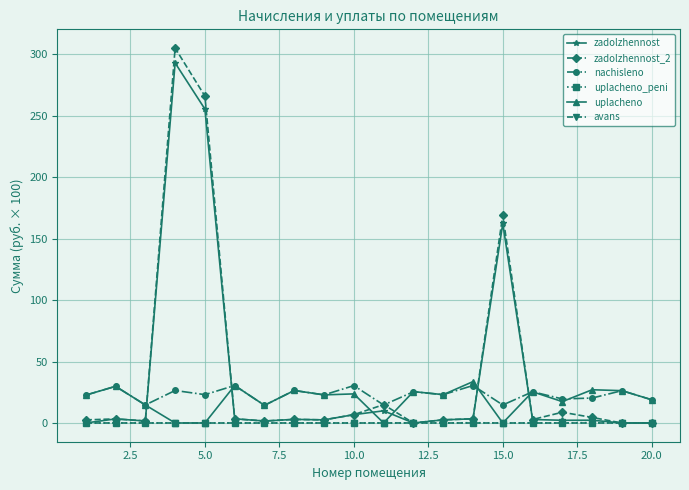

True or false: zadolzhennost_2 has more than 1 interior local peaks.

True